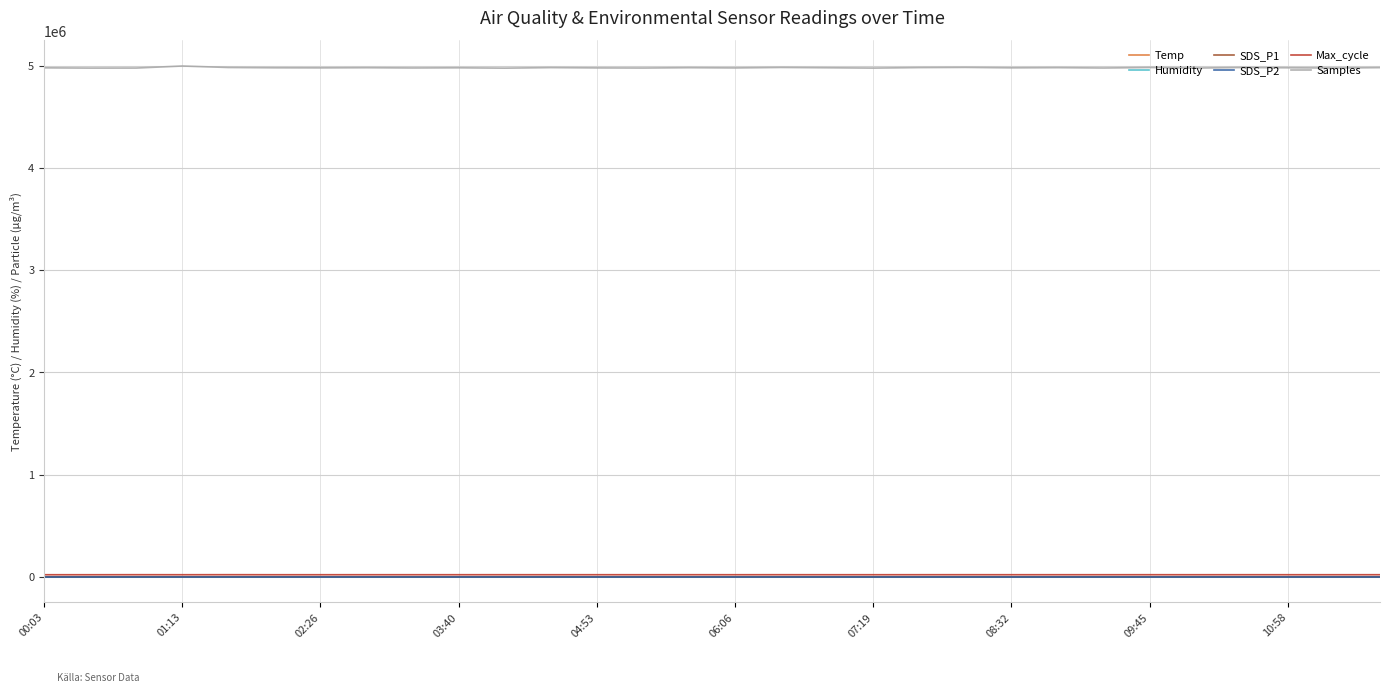

True or false: Max_cycle and Samples intersect in this chart.

False